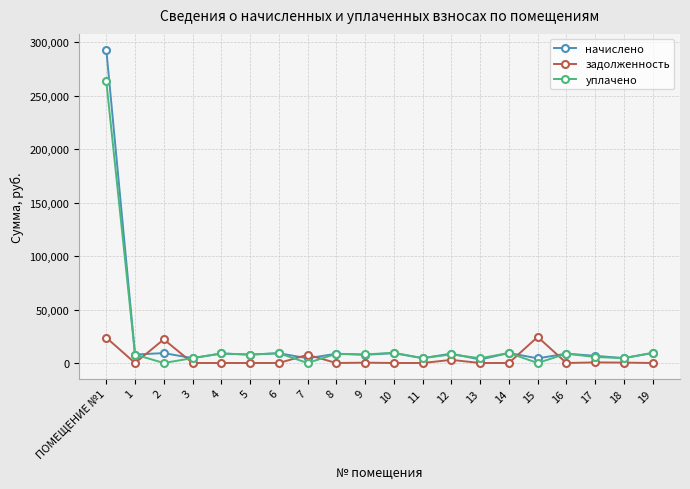

Is it true that задолженность equals 24412.7 at 15?

True